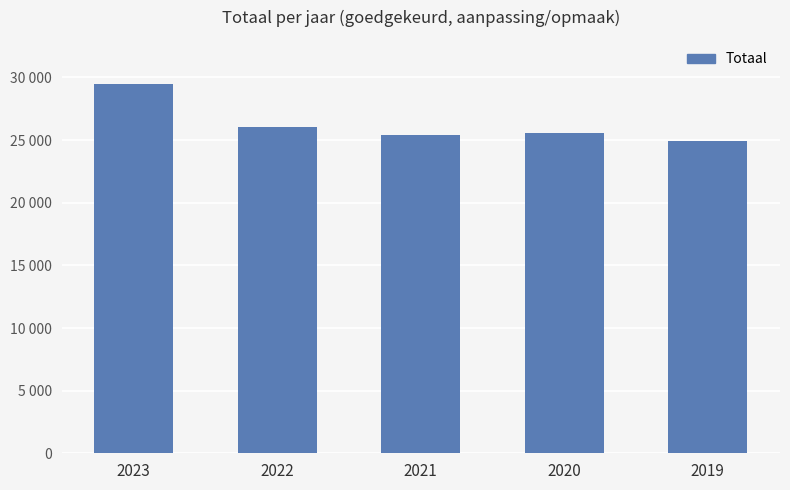

Read the value at 2019, to the nearest 10.

24930